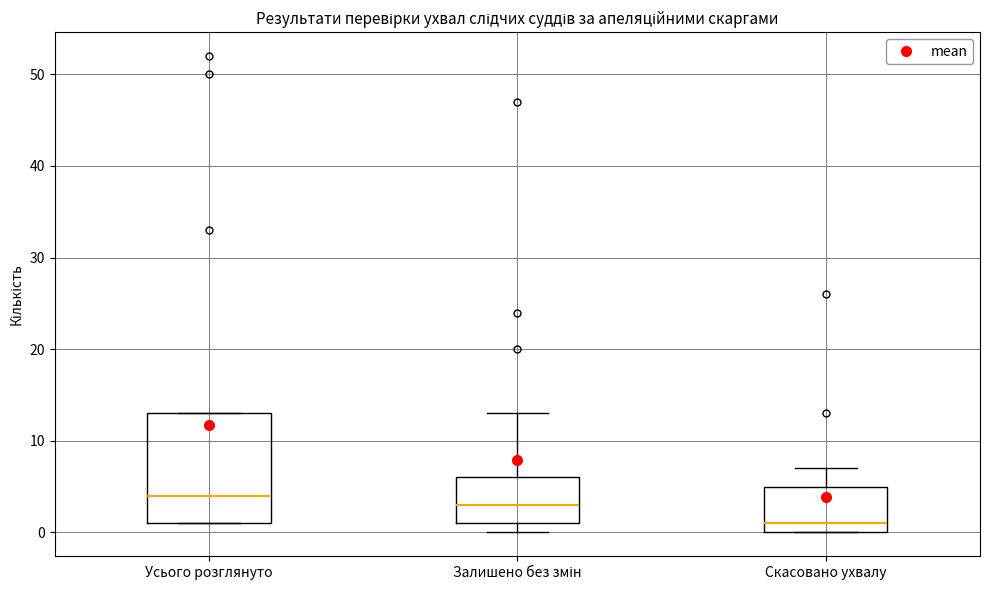

Reading left to right, transcribe this box plot: for each box, give where its median line is, the range the box spans, and where its two whiskers end, as read against the y-axis. The values are not printed on the chart, so give them approximately, as read against the axis.

Усього розглянуто: median 4, box 1 to 13, whiskers 1 to 13
Залишено без змін: median 3, box 1 to 6, whiskers 0 to 13
Скасовано ухвалу: median 1, box 0 to 5, whiskers 0 to 7